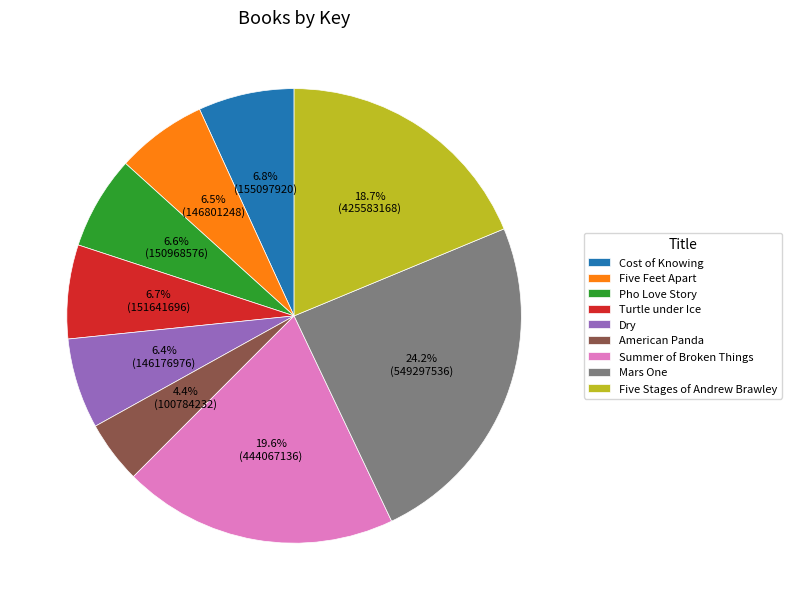

Do Pho Love Story and Cost of Knowing together represent more than half of the pie?

No